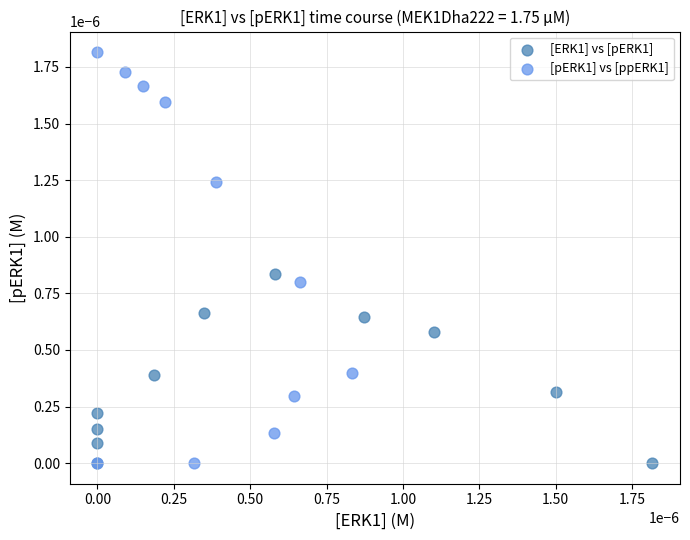

Which series has the widest spread of Y values?

[pERK1] vs [ppERK1]